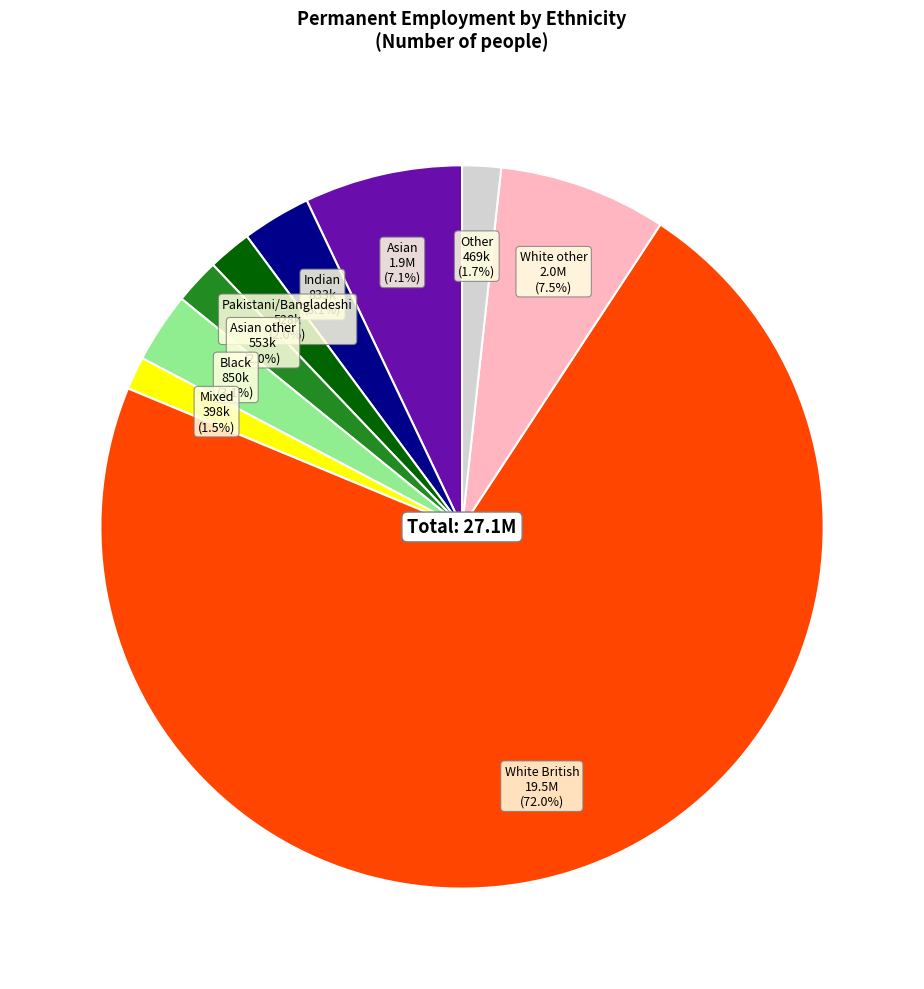

Is there any slice that represents more than half of the pie?

Yes